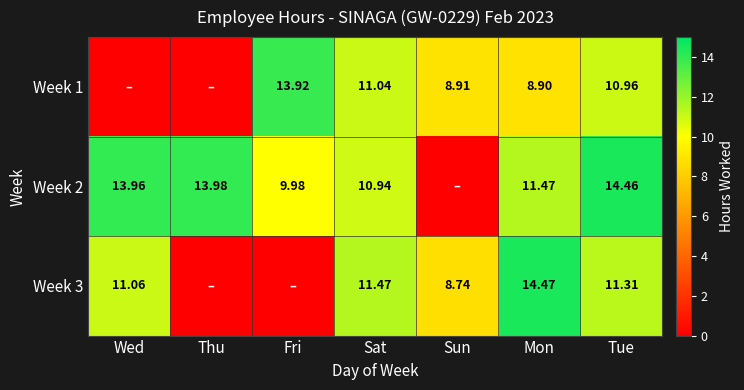

Is the value of Week 2 at Fri greater than the value of Week 1 at Fri?

No